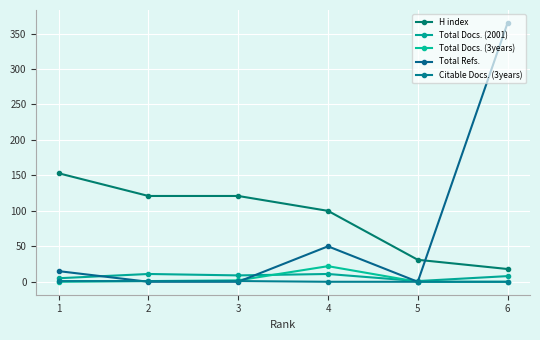

How many categories are shown in the chart?

6